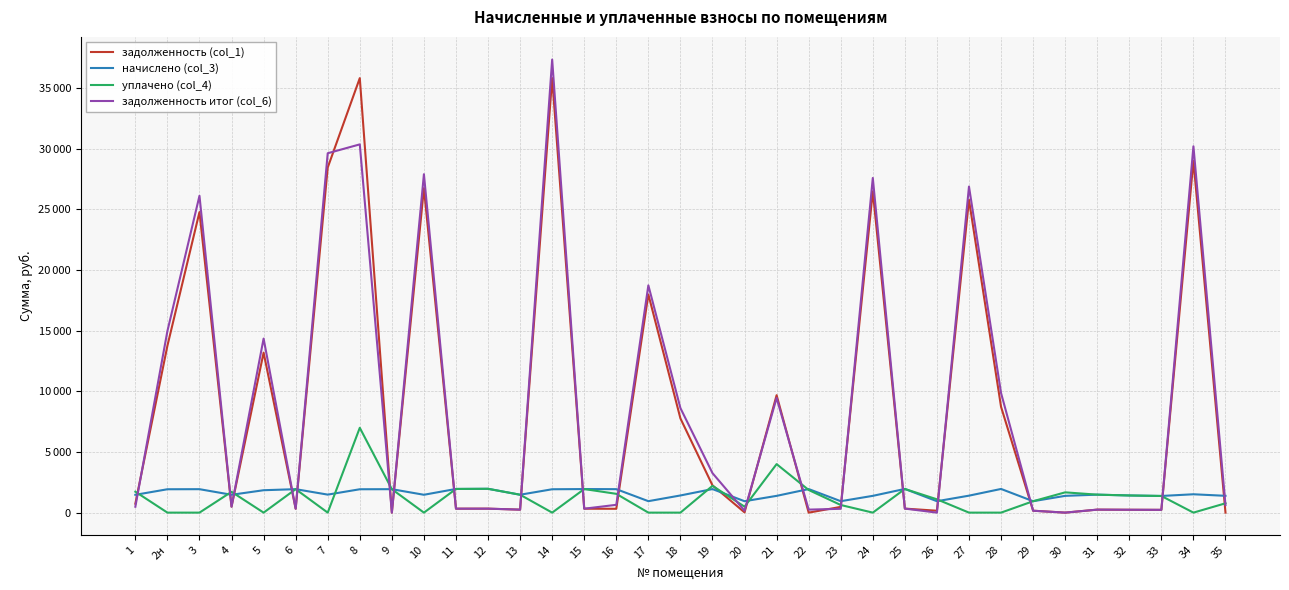

The value of задолженность (col_1) at 16 is 506.0. True or false?

False